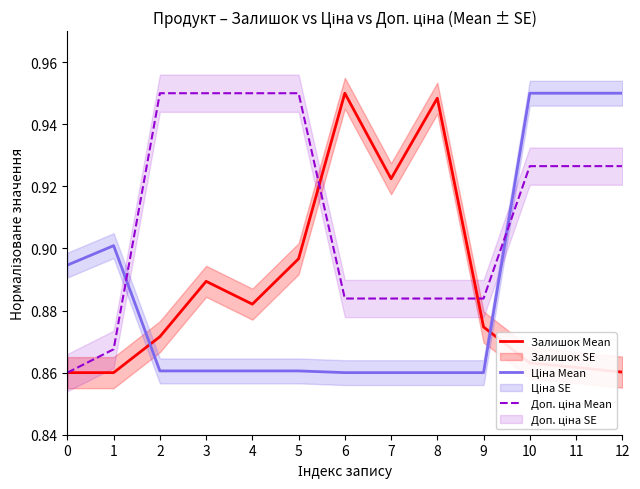

Which series has the largest total across all categories?

Доп. ціна Mean